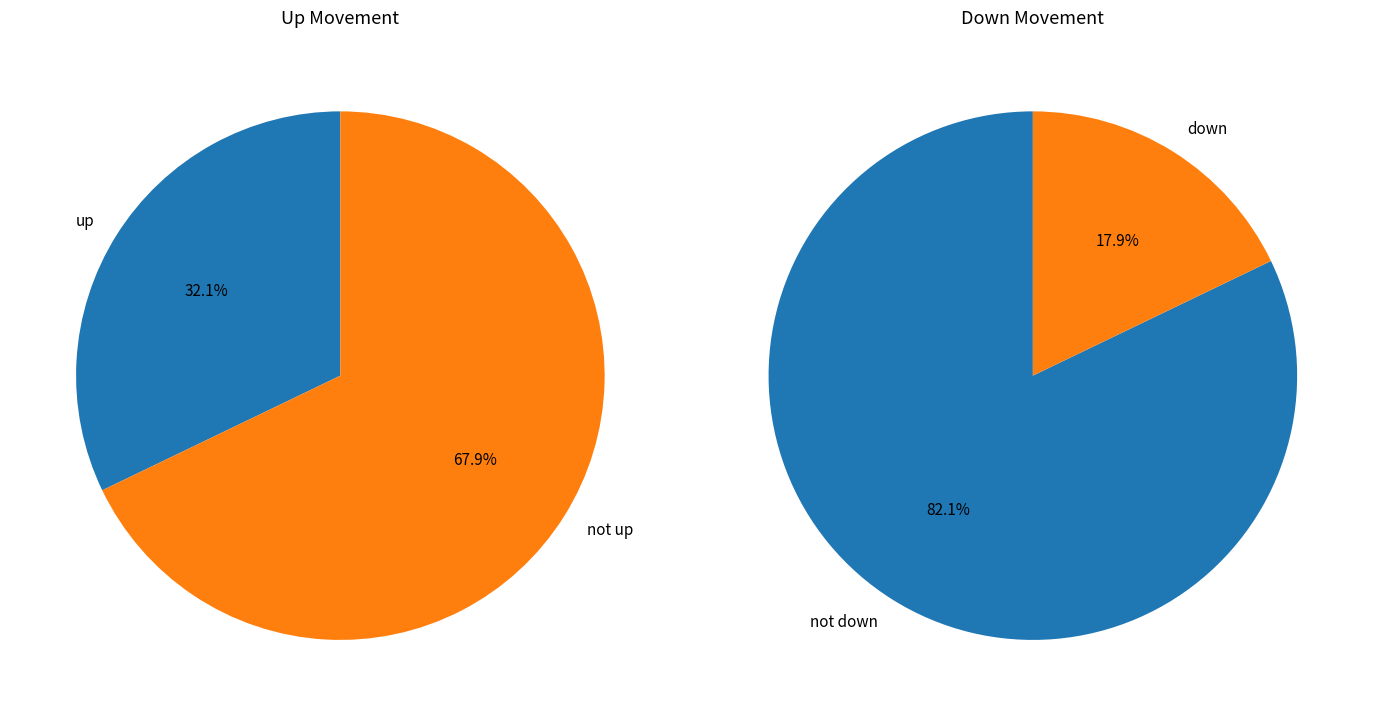

The up slice represents 32% of the pie. True or false?

True